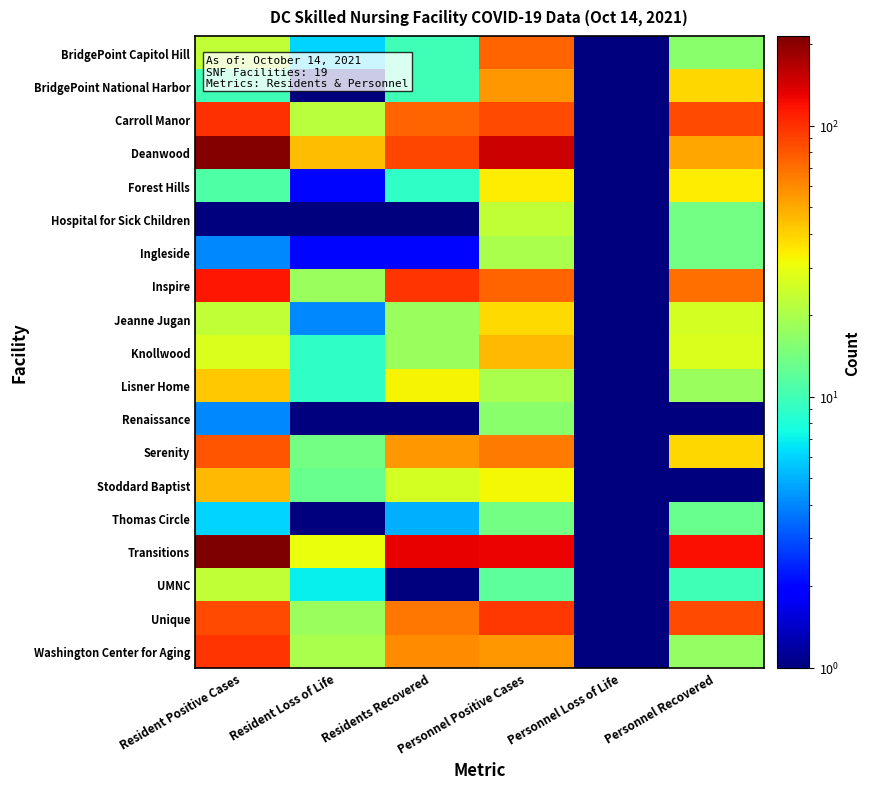

What is the difference between the highest and lowest values at Resident Positive Cases?

214.0